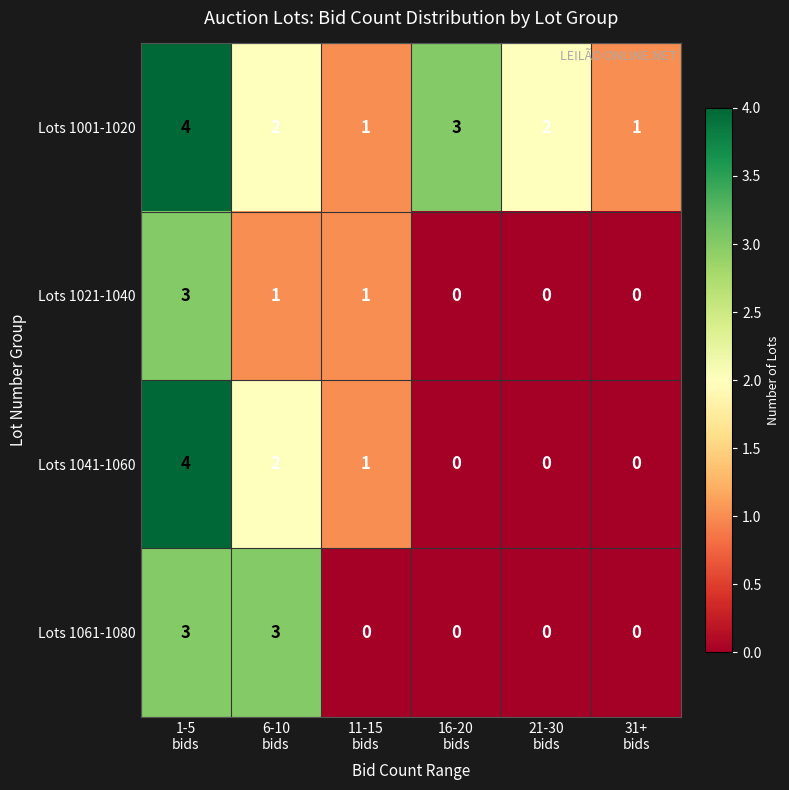

What is the sum of all Lots 1061-1080 values?

6